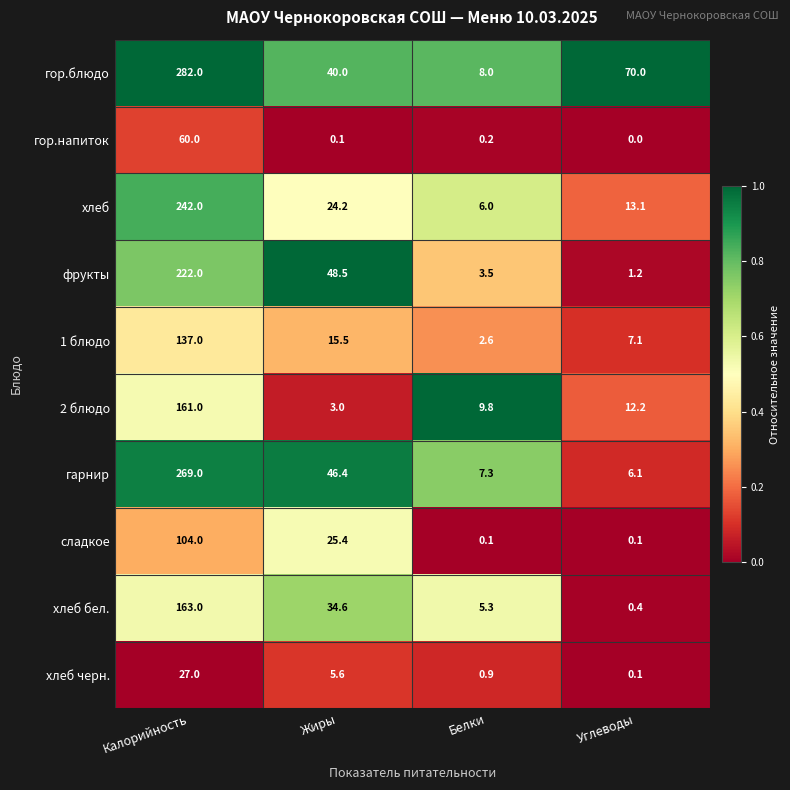

What is the difference between the maximum and minimum values in the хлеб series?

236.0